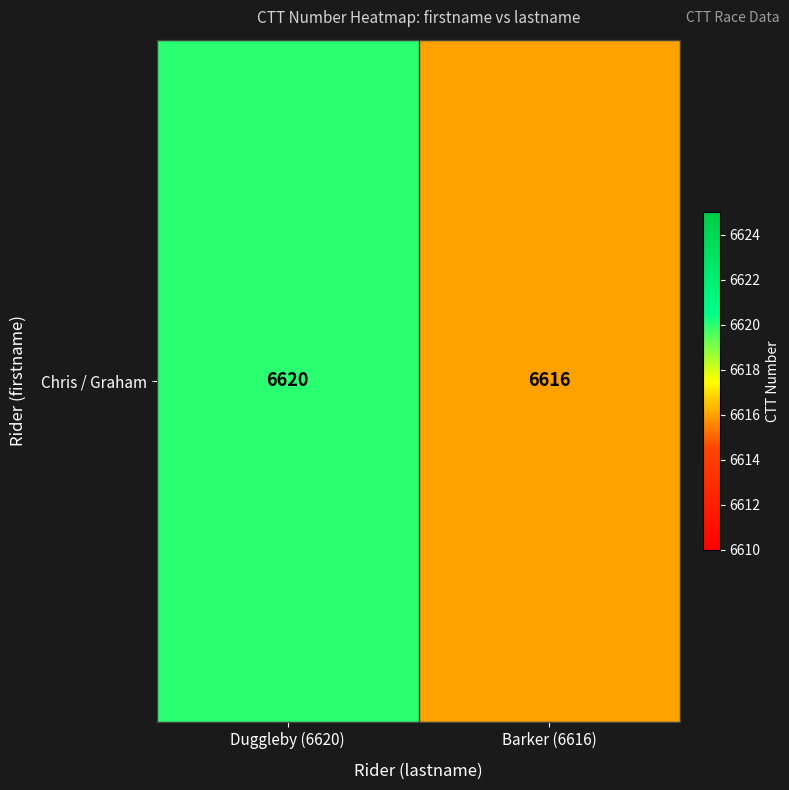

Where is the data nearest to the value 6618?

Duggleby (6620)